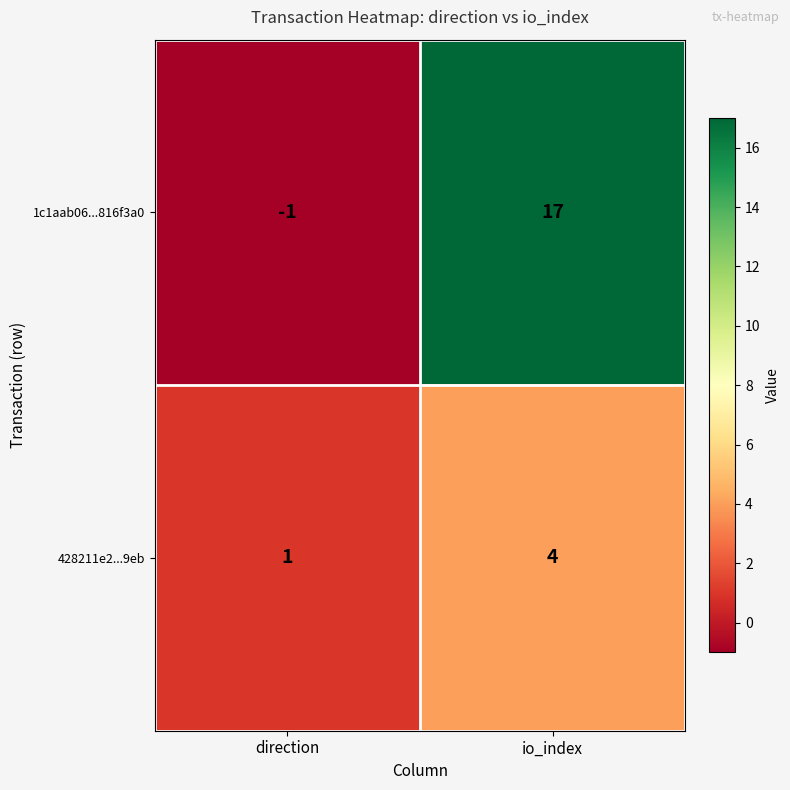

What is the average value of the 1c1aab06...816f3a0 series?

8